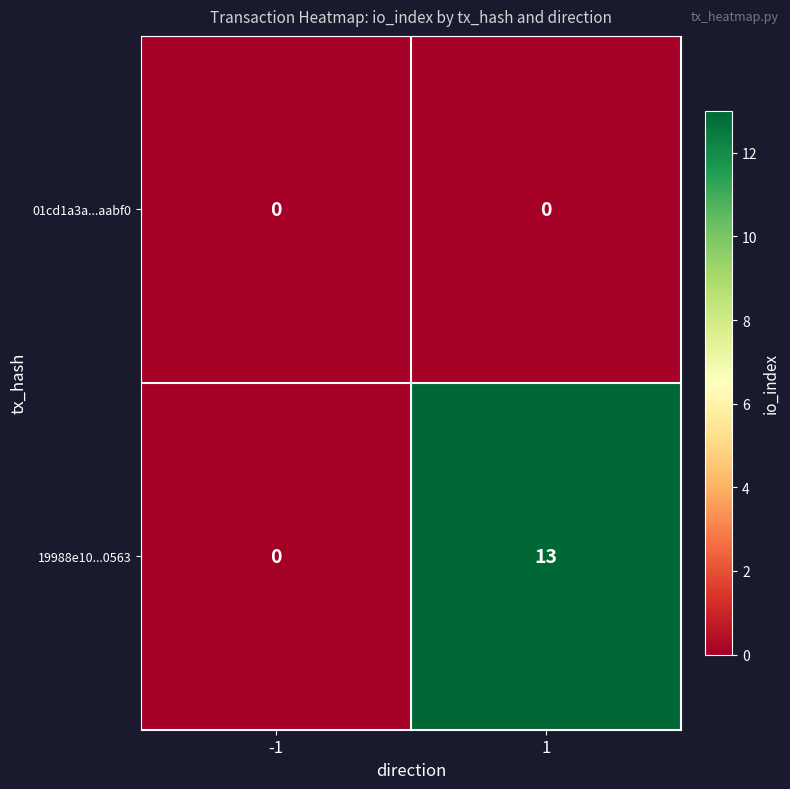

Reading left to right, extract all data points from this chart.

01cd1a3a...aabf0: -1=0	1=0
19988e10...0563: -1=0	1=13